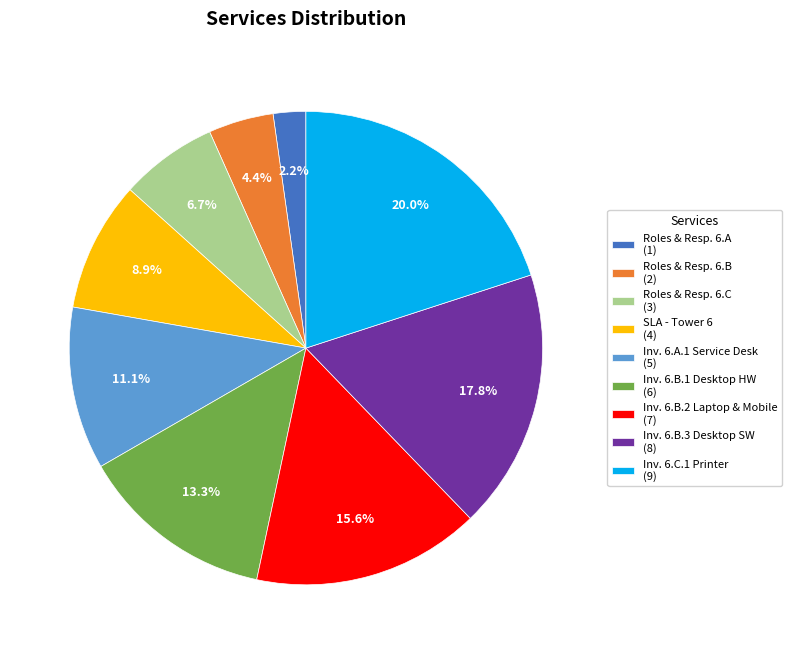

Which slice is the largest?

Inv. 6.C.1 Printer (9)